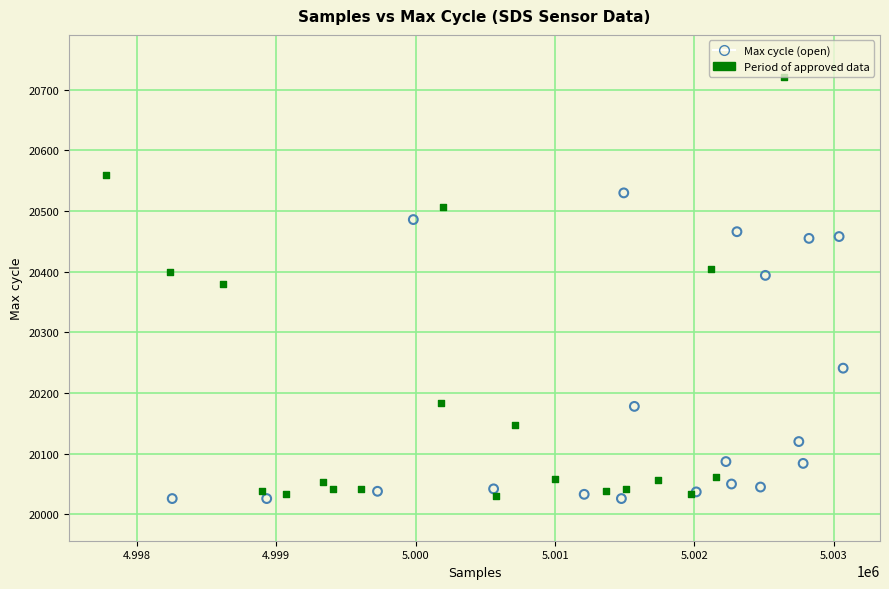

What are all the series names shown in the legend?

Max cycle (open), Period of approved data